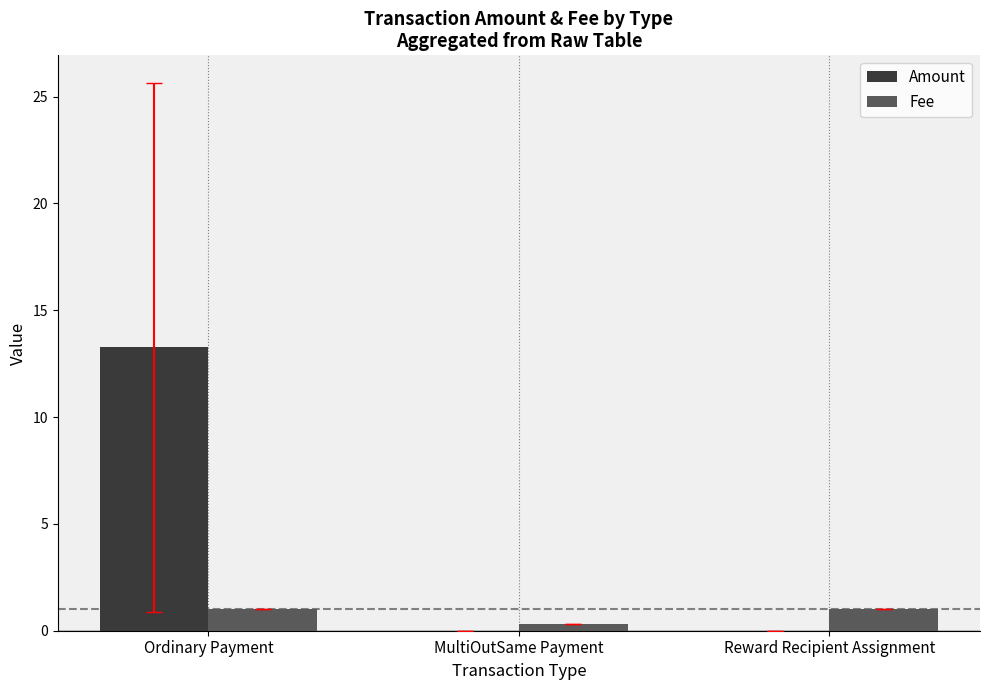

Is the value of Amount at Ordinary Payment greater than the value of Fee at MultiOutSame Payment?

Yes